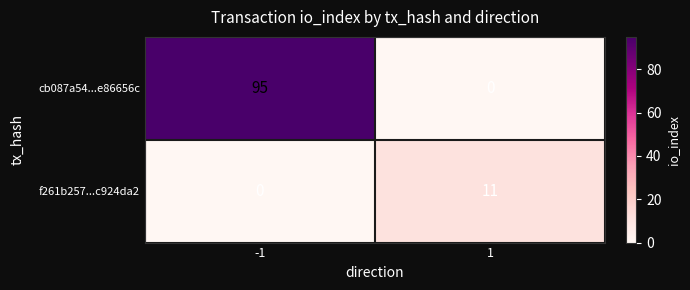

Is it true that f261b257...c924da2 equals 20 at 1?

False